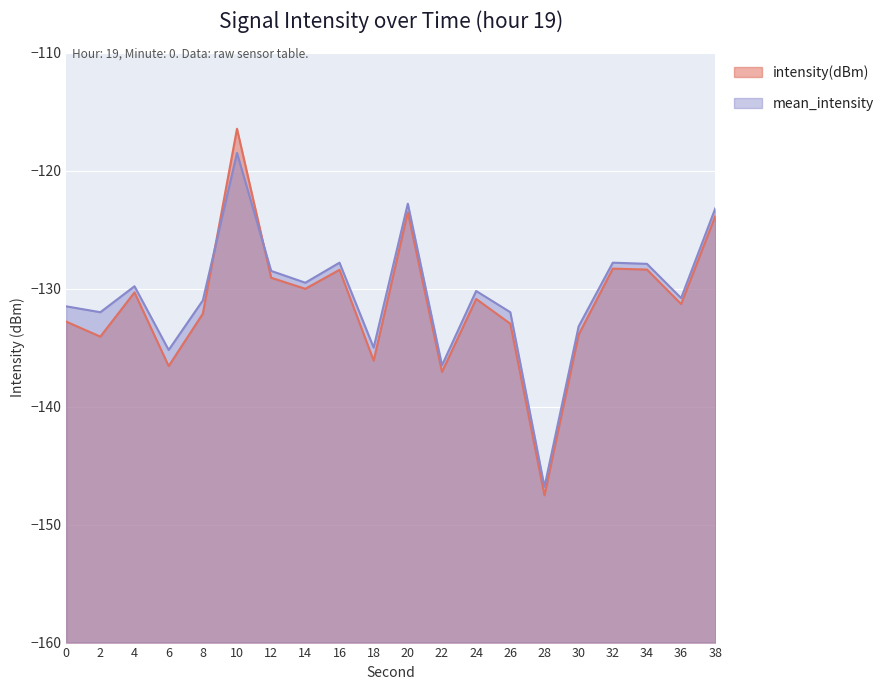

Reading left to right, list all the values displayed in this chart.

intensity(dBm): -132.8	-134.1	-130.3	-136.6	-132.1	-116.4	-129.1	-130.0	-128.4	-136.1	-123.5	-137.1	-130.9	-133.0	-147.5	-133.9	-128.3	-128.4	-131.3	-123.8
mean_intensity: -131.5	-132.0	-129.8	-135.2	-131.0	-118.5	-128.5	-129.5	-127.8	-135.0	-122.8	-136.5	-130.2	-132.0	-146.8	-133.2	-127.8	-127.9	-130.8	-123.2